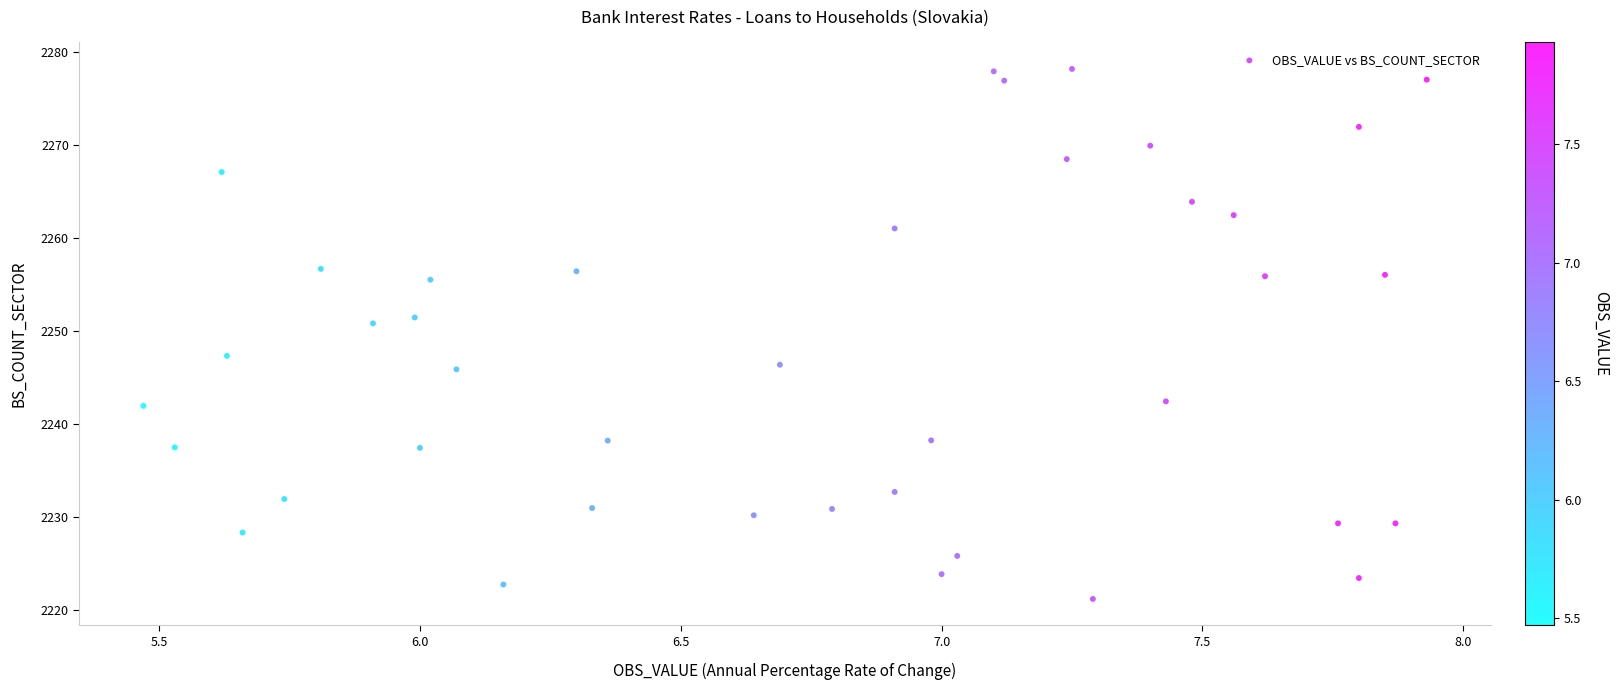

What is the range of X values (max minus min)?

2.5